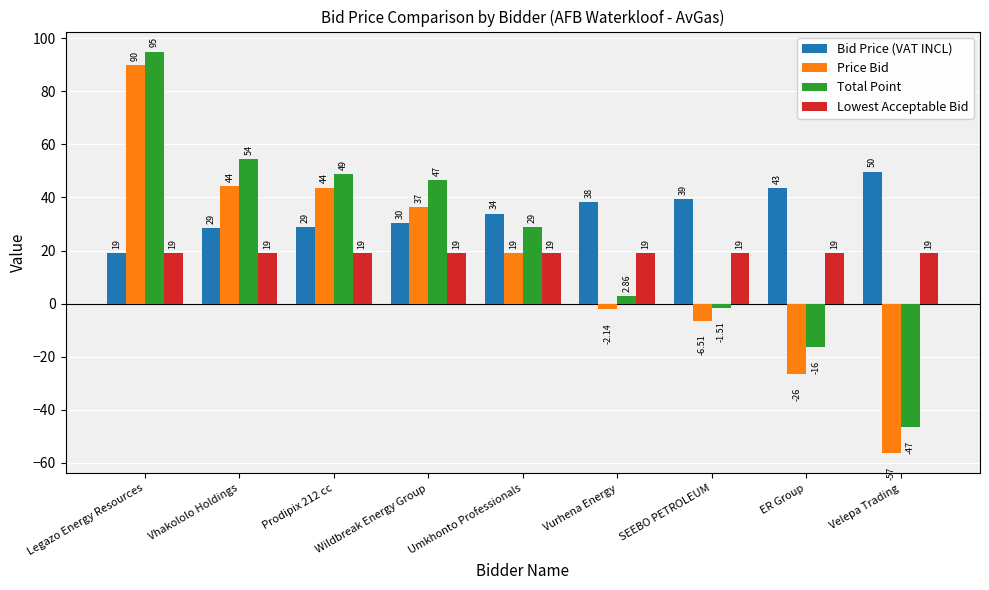

What is the sum of all Total Point values?

211.9